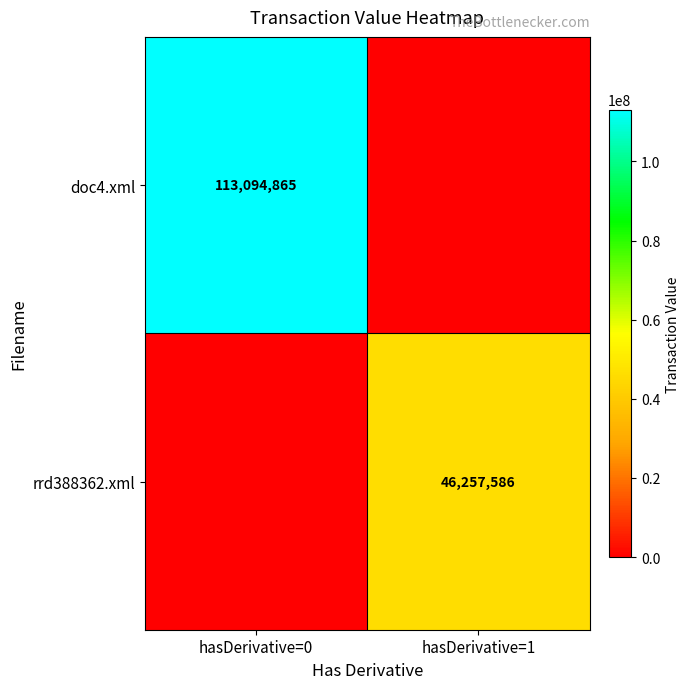

Is it true that rrd388362.xml equals 21250493 at hasDerivative=1?

False